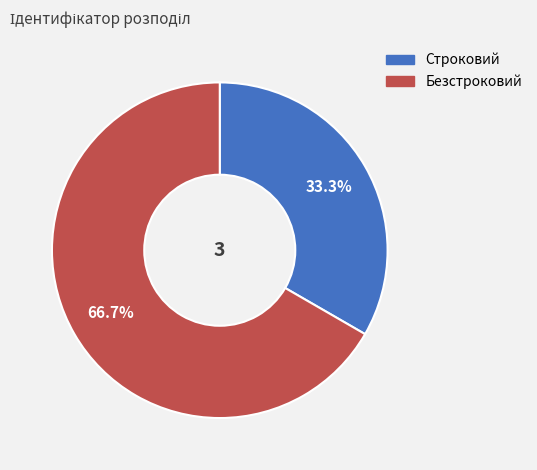

Is it true that Строковий is 28% of the pie?

False